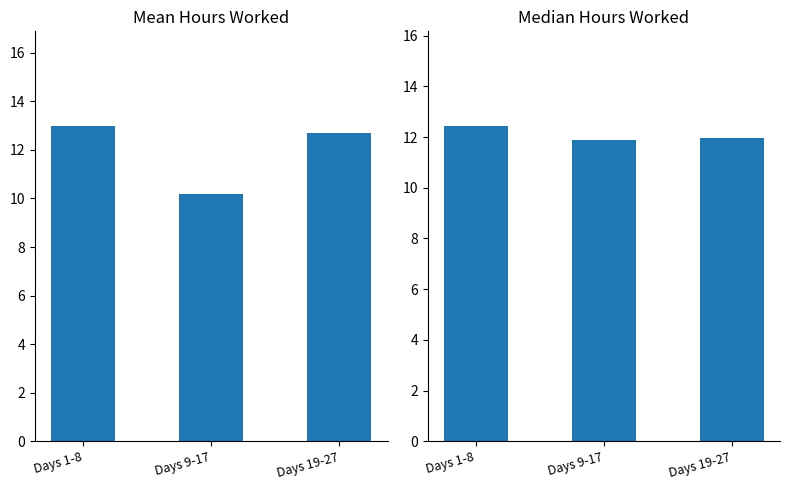

What are all the series names shown in the legend?

Mean Hours Worked, Median Hours Worked